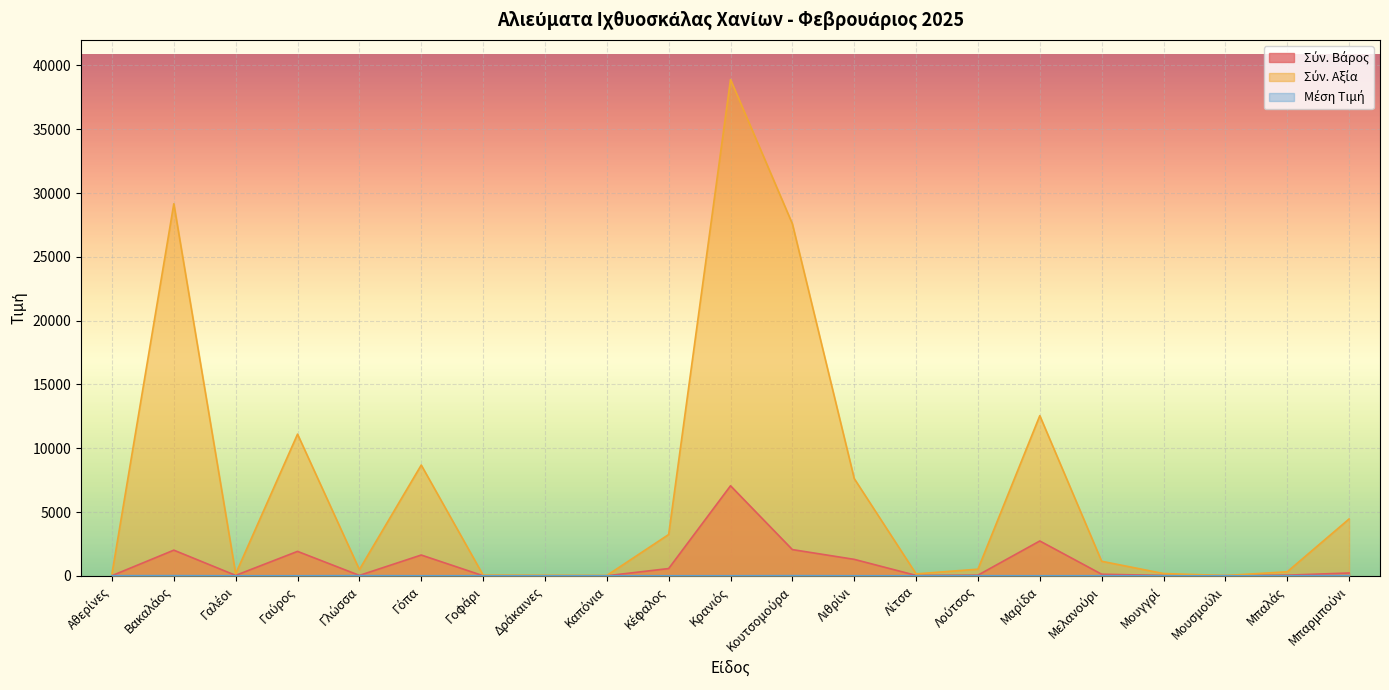

The value of Μέση Τιμή at Γοφάρι is 7.4. True or false?

True